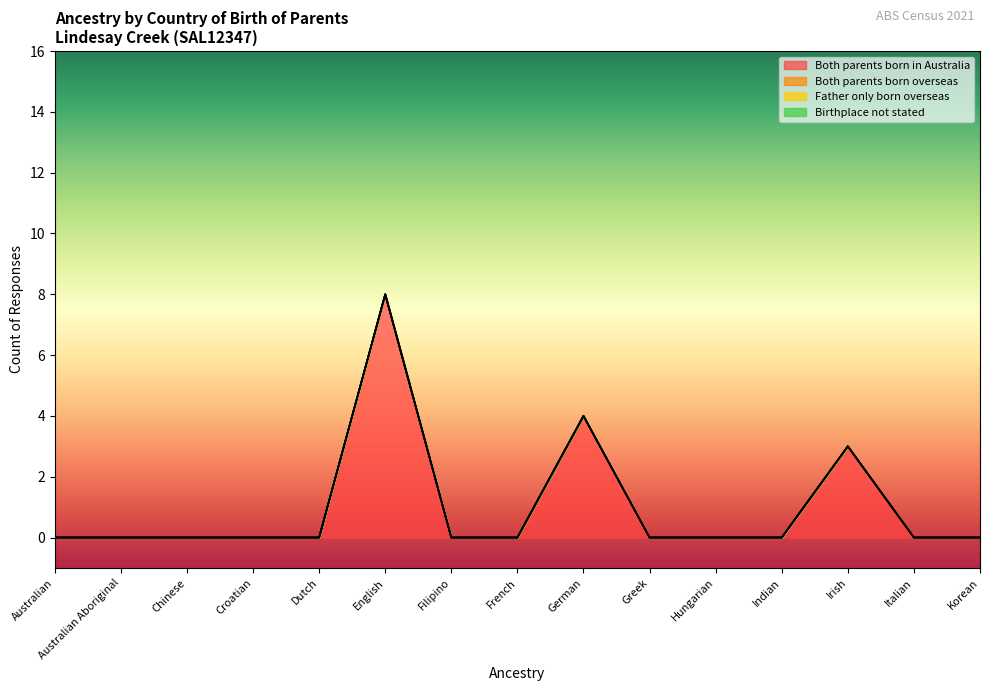

What is the label of the 4th point from the right?

Indian